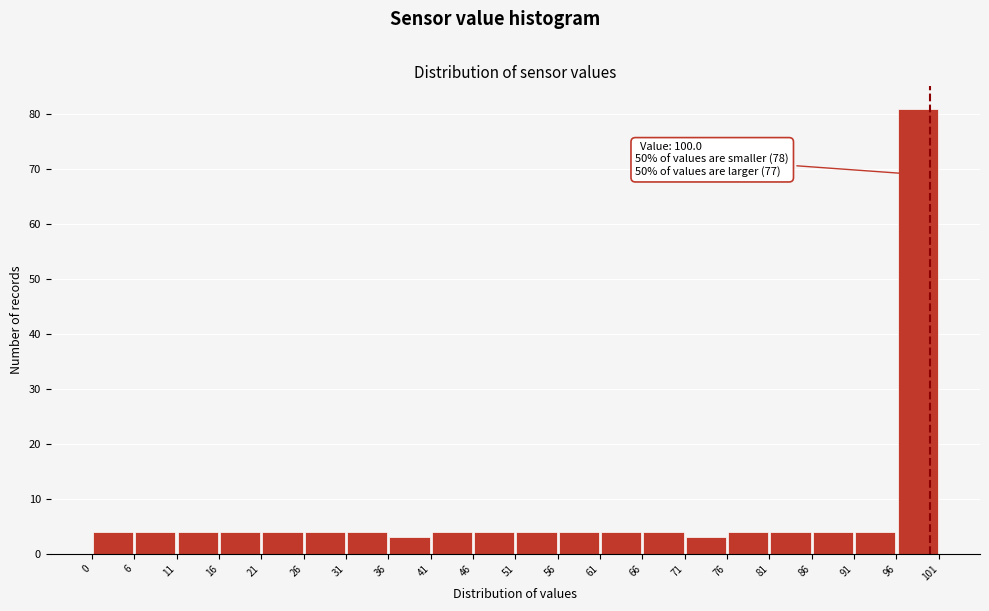

Over which range of the x-axis is the bar tallest?

96 to 101